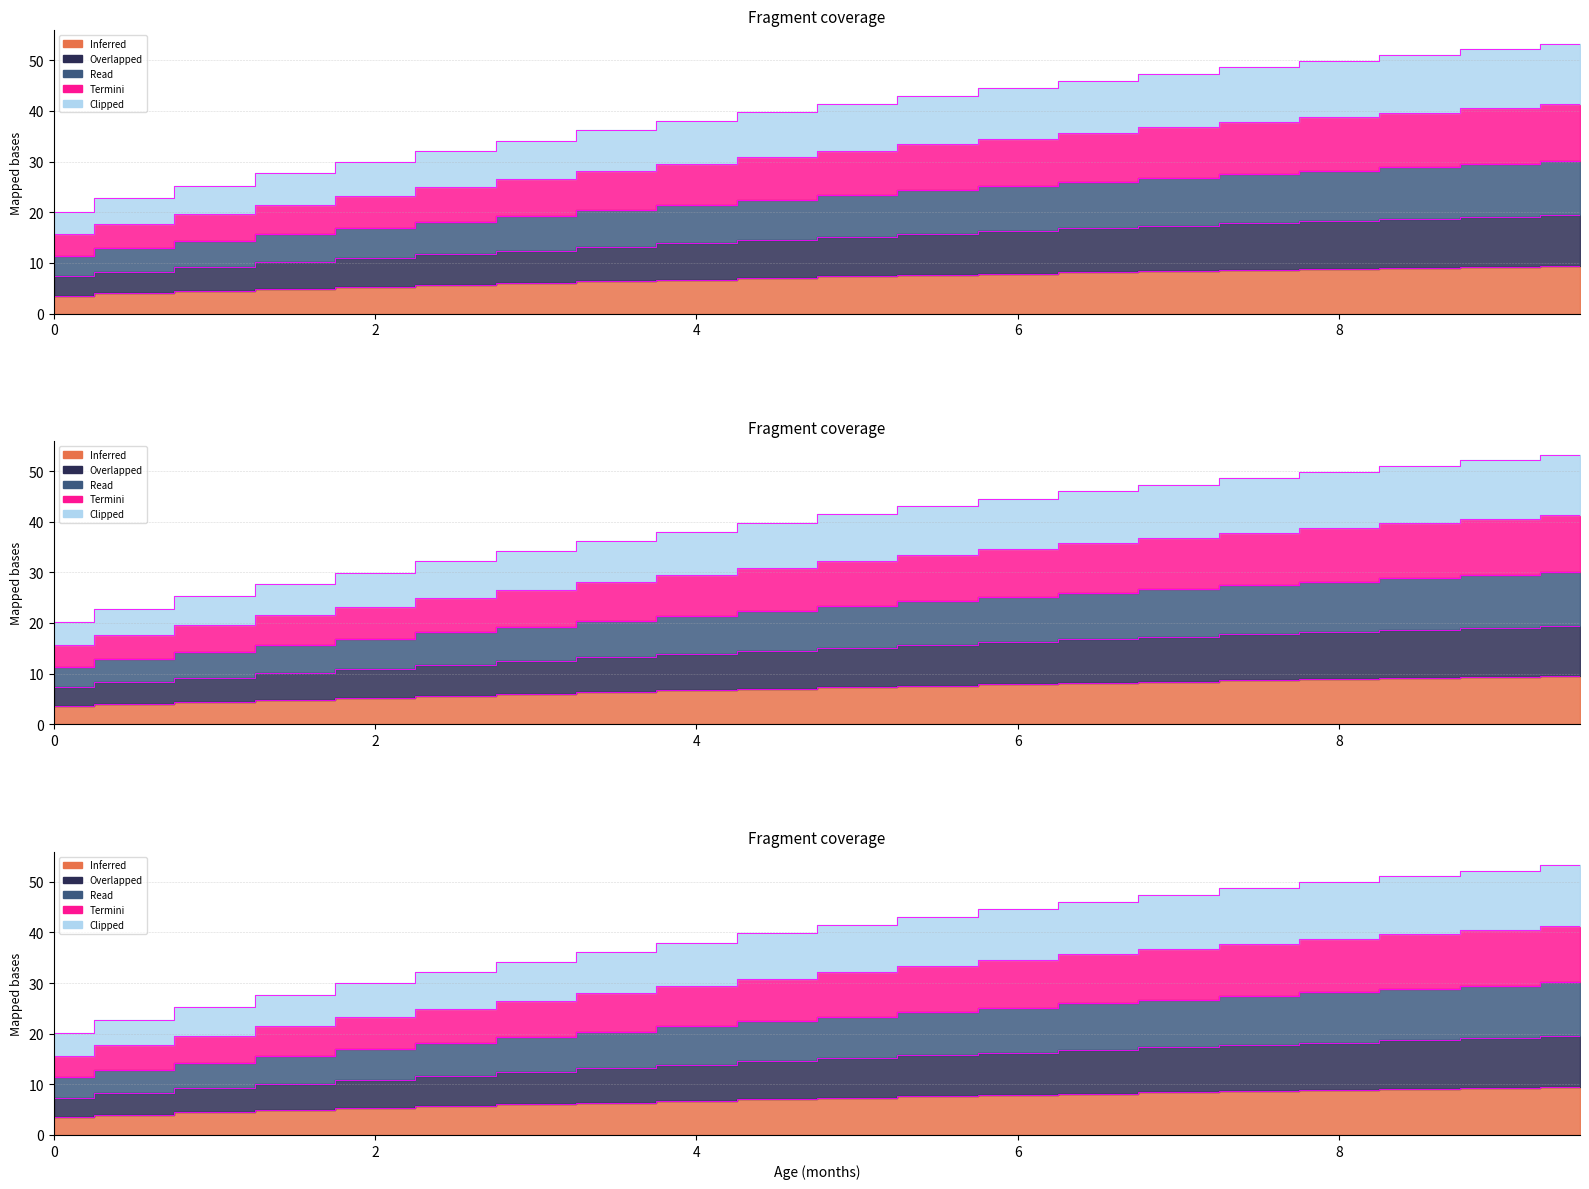

Is it true that Z=0.5 equals 6.3 at 2.5?

False